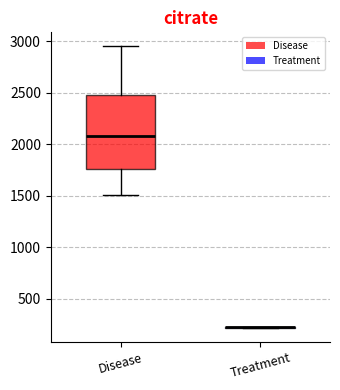

Reading left to right, read every box against the y-axis: the position of its median line, the range the box covers, and the ends of its whiskers. The values are not printed on the chart, so give them approximately, as read against the axis.

Disease: median 2100, box 1750 to 2500, whiskers 1500 to 2950
Treatment: box collapsed to a line at 200, whiskers 200 to 200